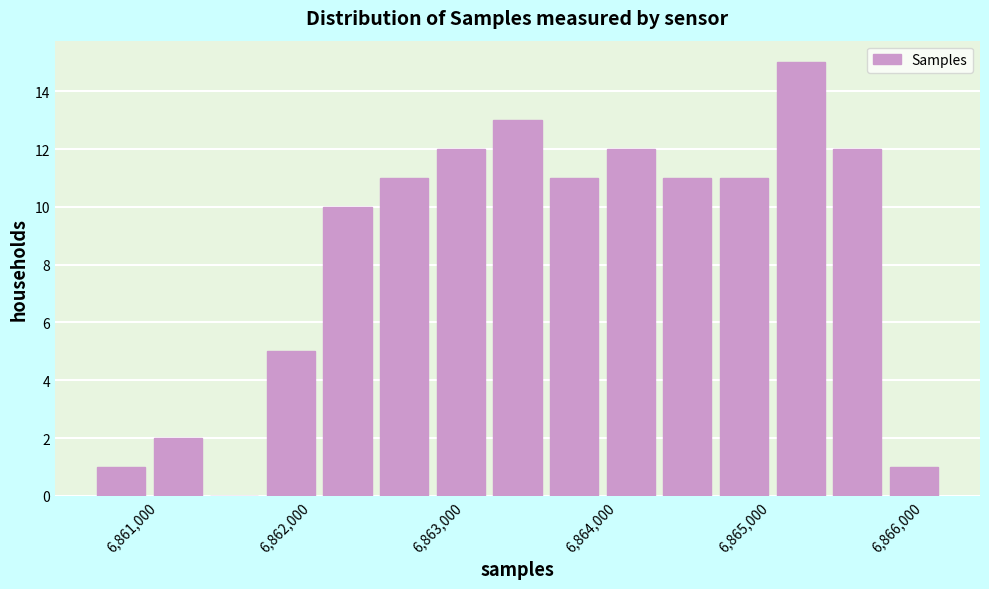

Around what value on the x-axis is the tallest bar? Give the approximate position of its centre, as read against the axis.

6865400